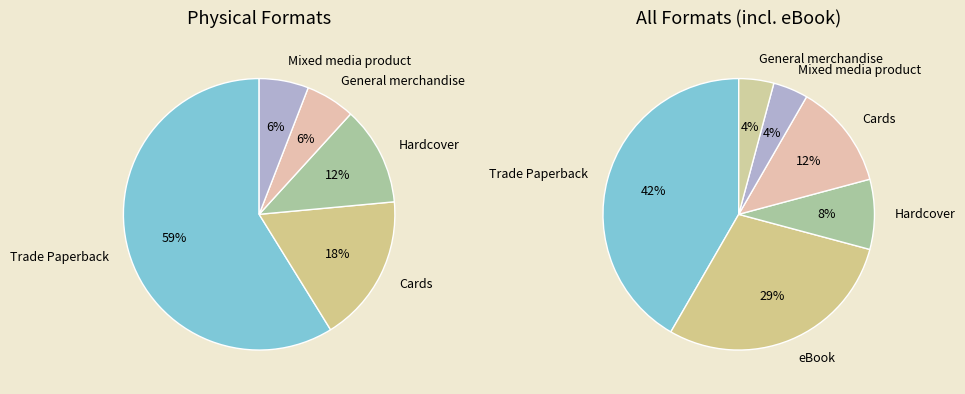

Which slice is the largest?

Trade Paperback